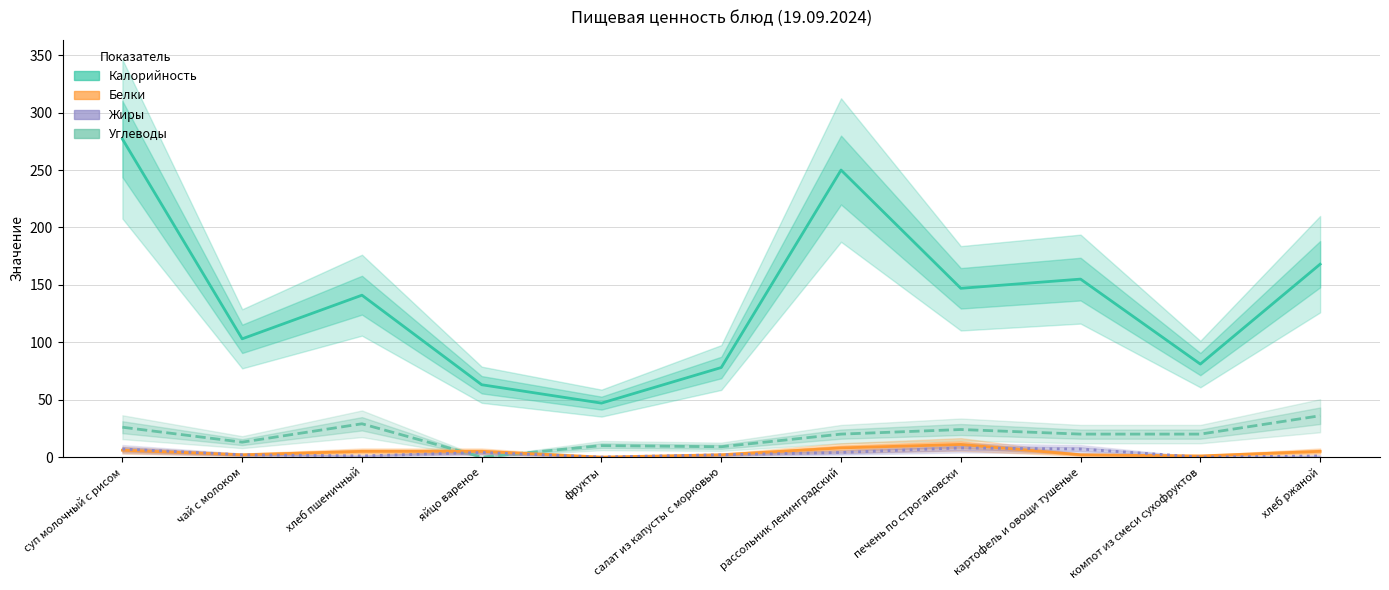

What is the sum of the Жиры values at хлеб пшеничный and печень по строгановски?

9